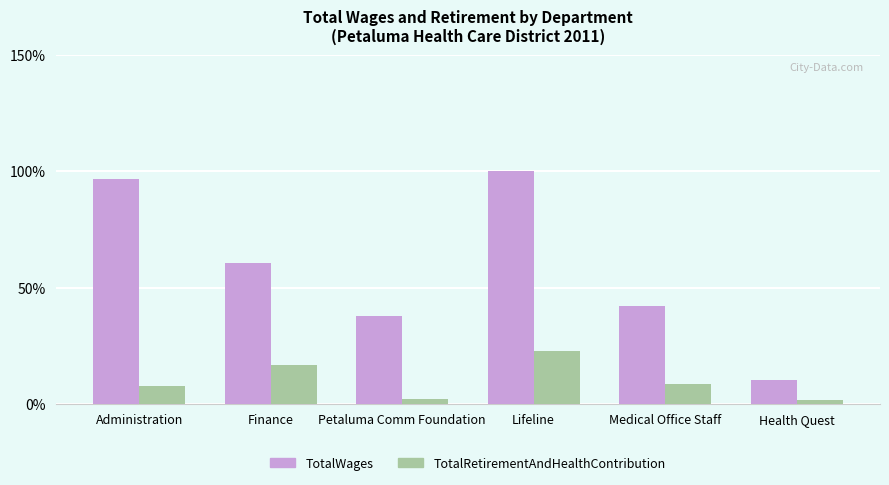

What is the spread (max minus min) of values at Petaluma Comm Foundation?

35.6